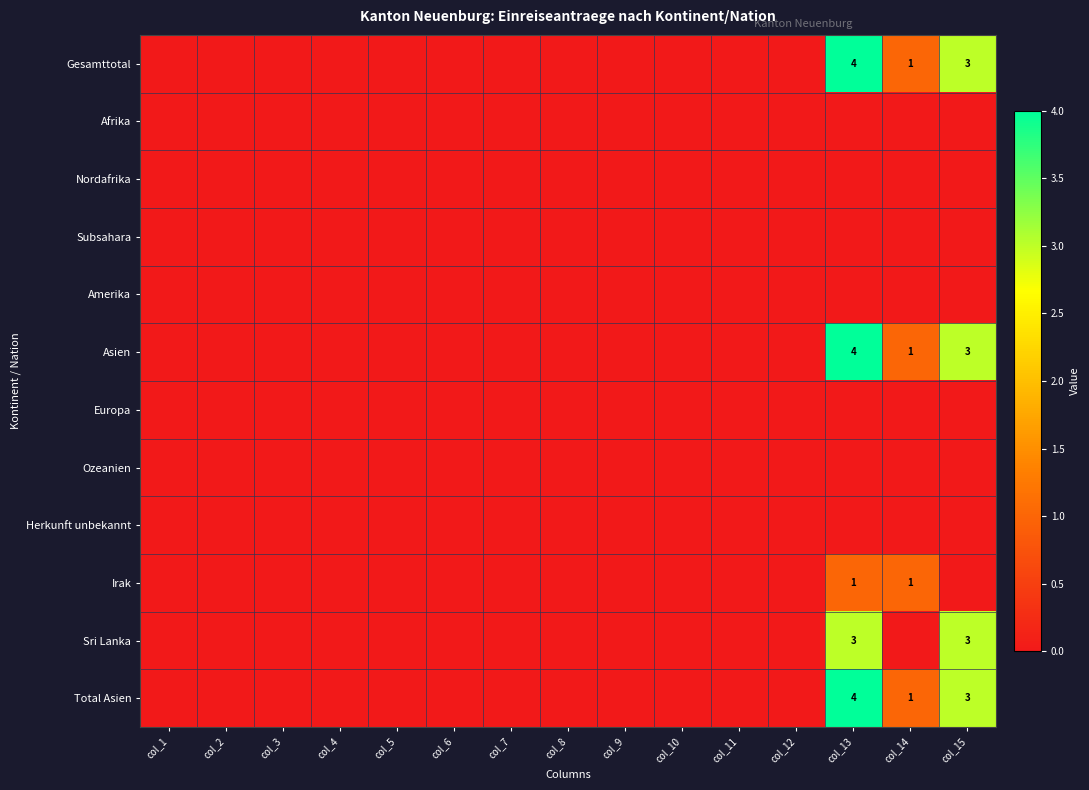

Count the Total Asien values in the range 0 to 1.

13